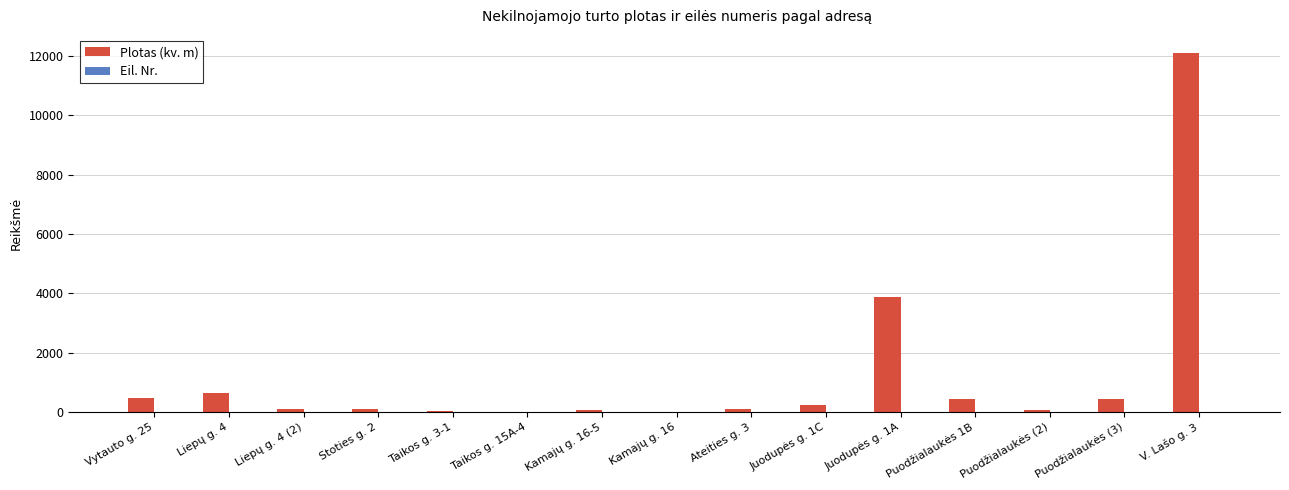

Which label corresponds to the largest value in the chart?

V. Lašo g. 3